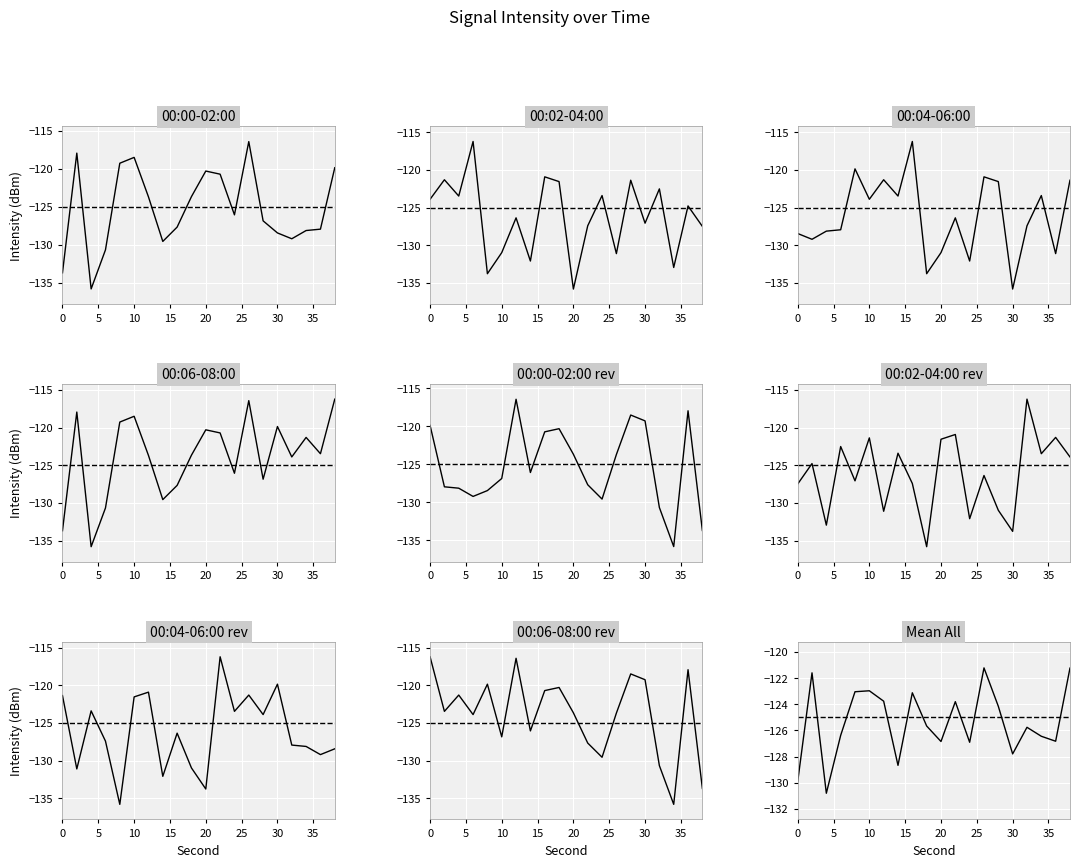

The value of 00:04-06:00 at 10 is -191.1. True or false?

False